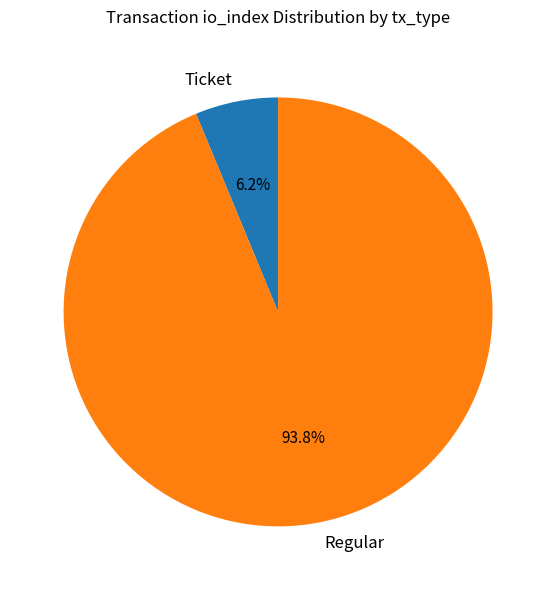

How many segments does this pie chart have?

2